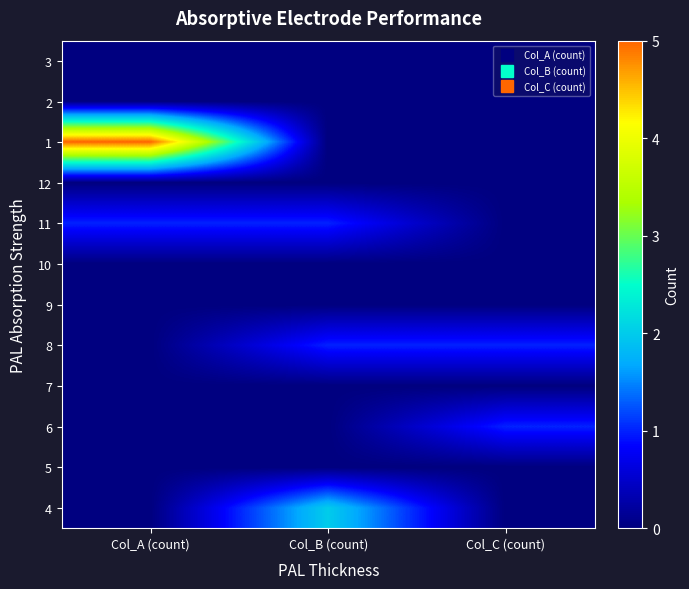

Count the number of categories in the chart.

3